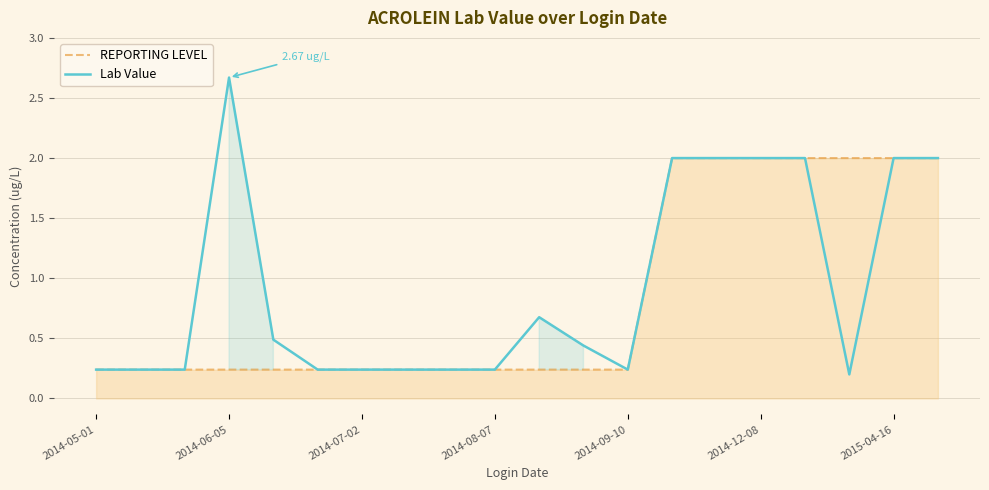

What is the minimum value for REPORTING LEVEL?

0.2